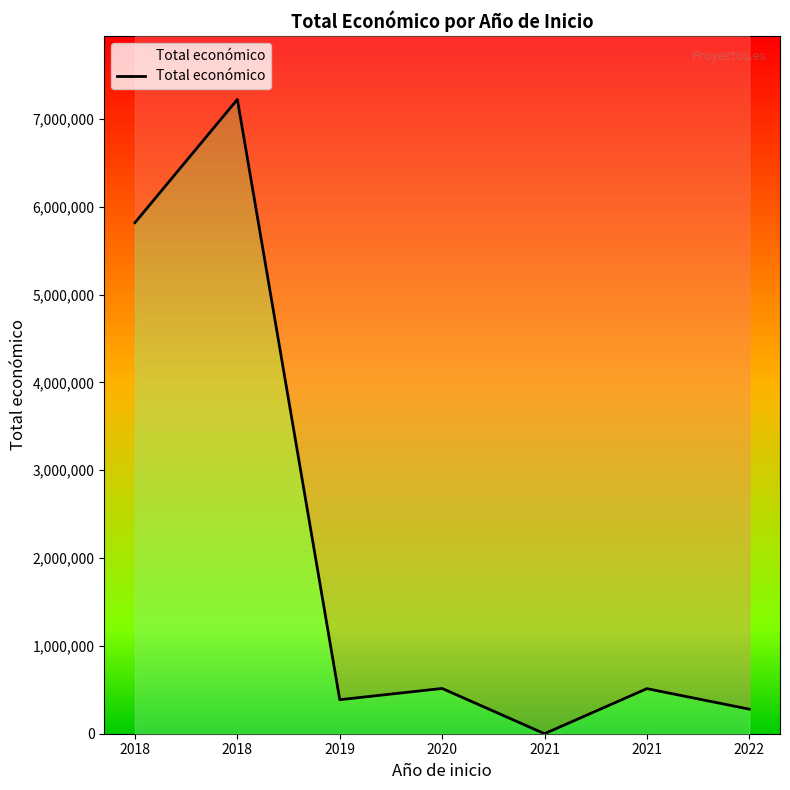

At which label is the value closest to 3611409?

2018